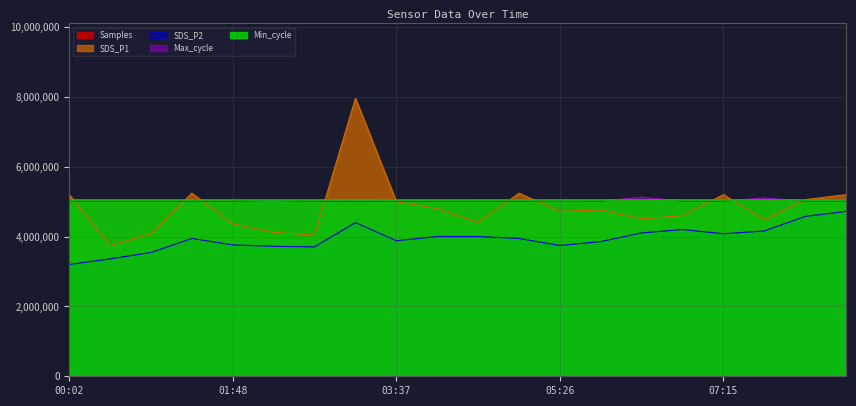

Which series ends up on top after the final intersection of Samples and SDS_P1?

SDS_P1